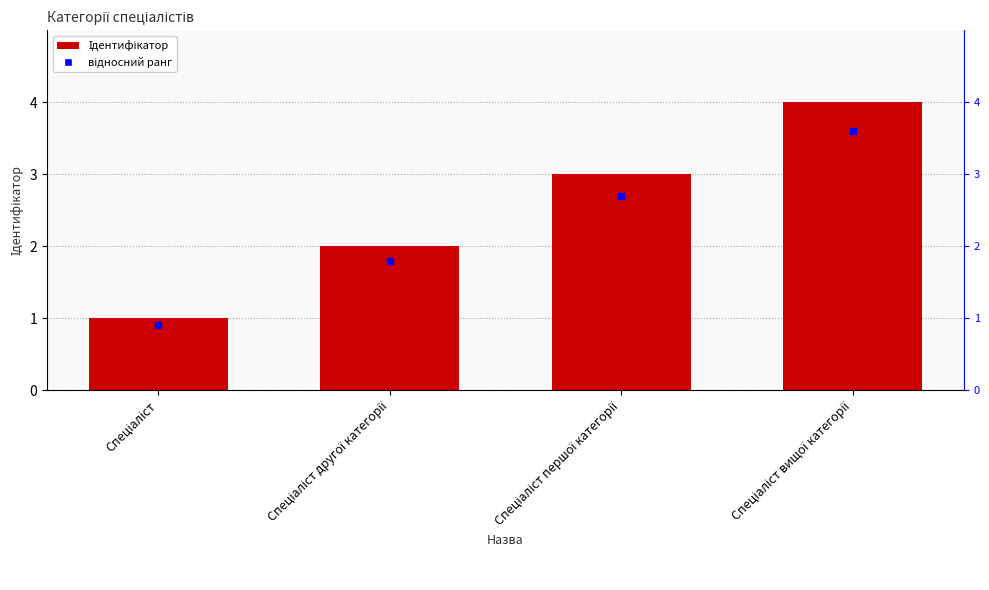

Rank the categories by value from lowest to highest.

Спеціаліст, Спеціаліст другої категорії, Спеціаліст першої категорії, Спеціаліст вищої категорії